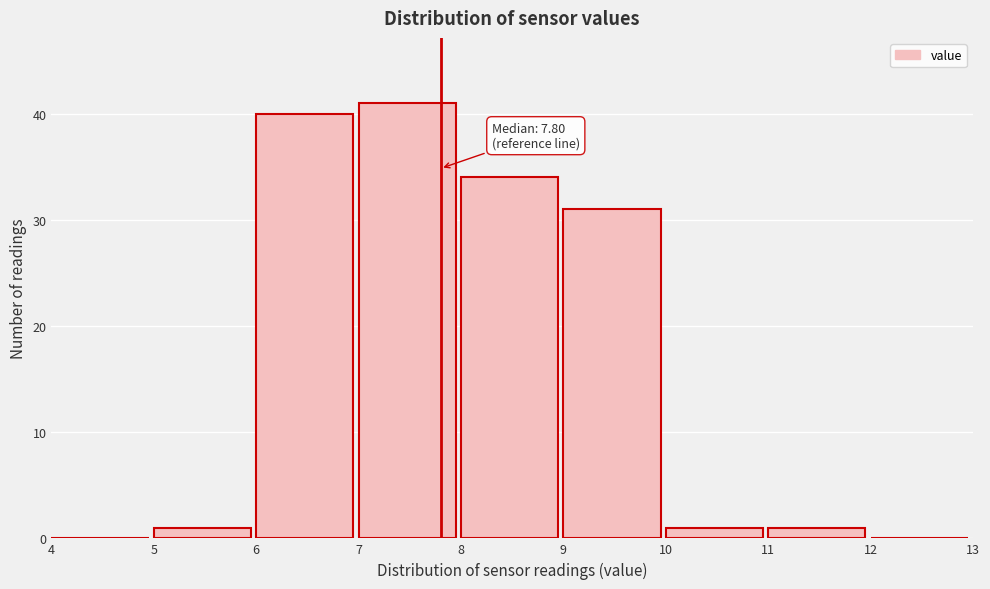

Which range on the x-axis has the tallest bar?

7 to 8